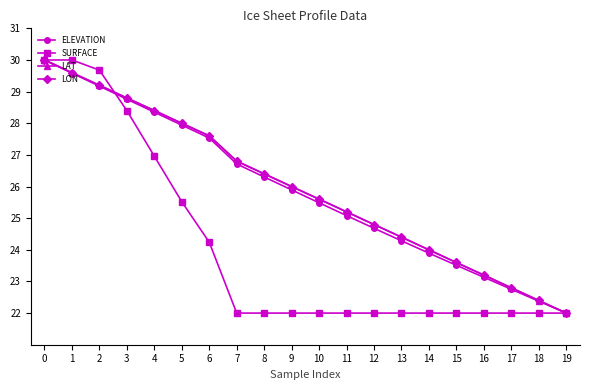

Reading right to left, what are all the values shown in this chart?

ELEVATION: 22.0	22.4	22.8	23.1	23.5	23.9	24.3	24.7	25.1	25.5	25.9	26.3	26.7	27.5	27.9	28.4	28.8	29.2	29.6	30.0
SURFACE: 22.0	22.0	22.0	22.0	22.0	22.0	22.0	22.0	22.0	22.0	22.0	22.0	22.0	24.2	25.5	27.0	28.4	29.7	30.0	30.0
LAT: 22.0	22.4	22.8	23.2	23.6	24.0	24.4	24.8	25.2	25.6	26.0	26.4	26.8	27.6	28.0	28.4	28.8	29.2	29.6	30.0
LON: 22.0	22.4	22.8	23.2	23.6	24.0	24.4	24.8	25.2	25.6	26.0	26.4	26.8	27.6	28.0	28.4	28.8	29.2	29.6	30.0